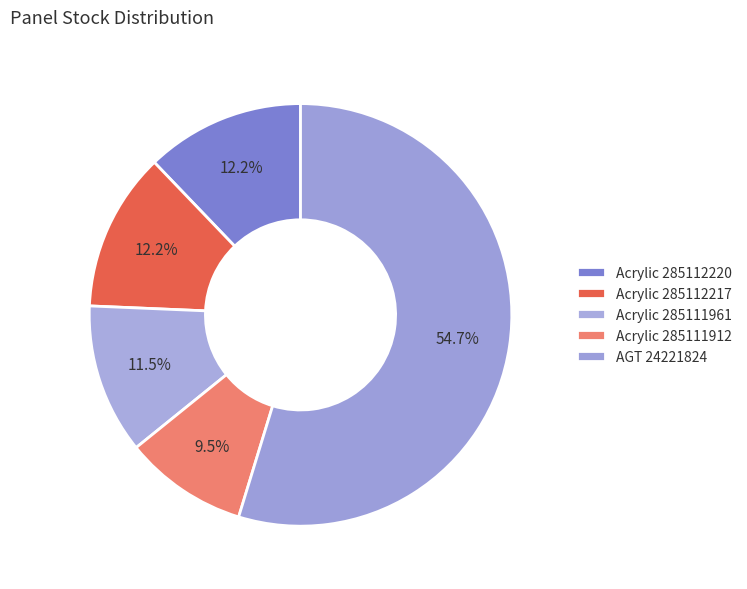

What is the majority slice?

AGT 24221824